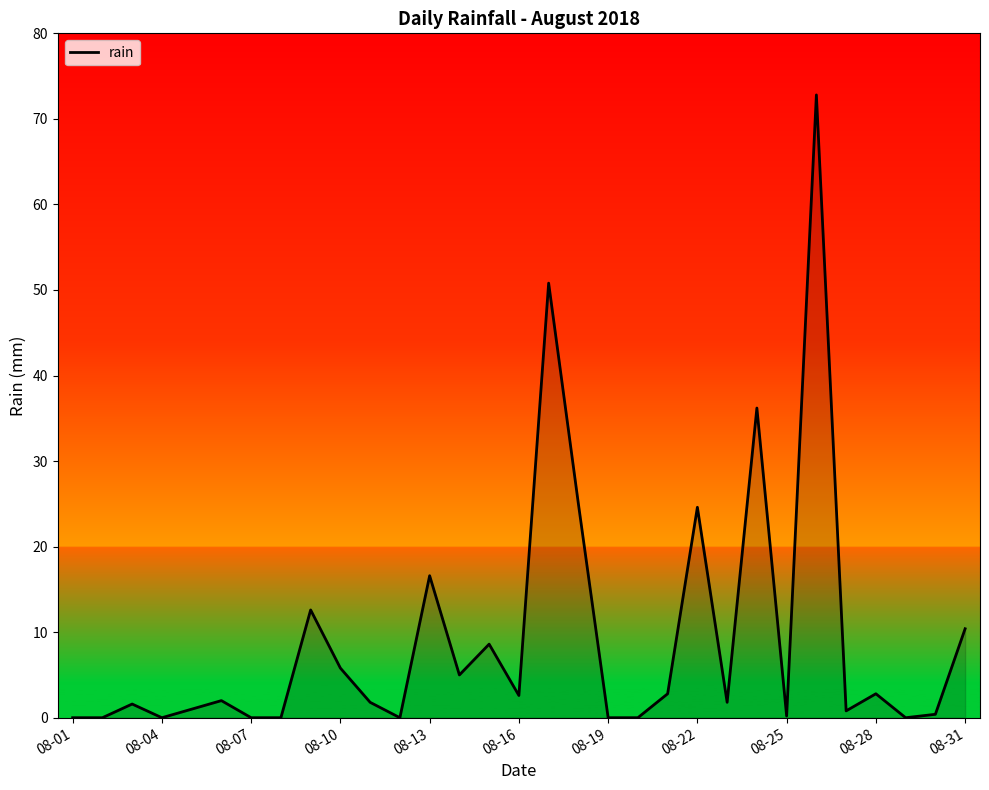

What is the maximum value shown in the chart?

72.8